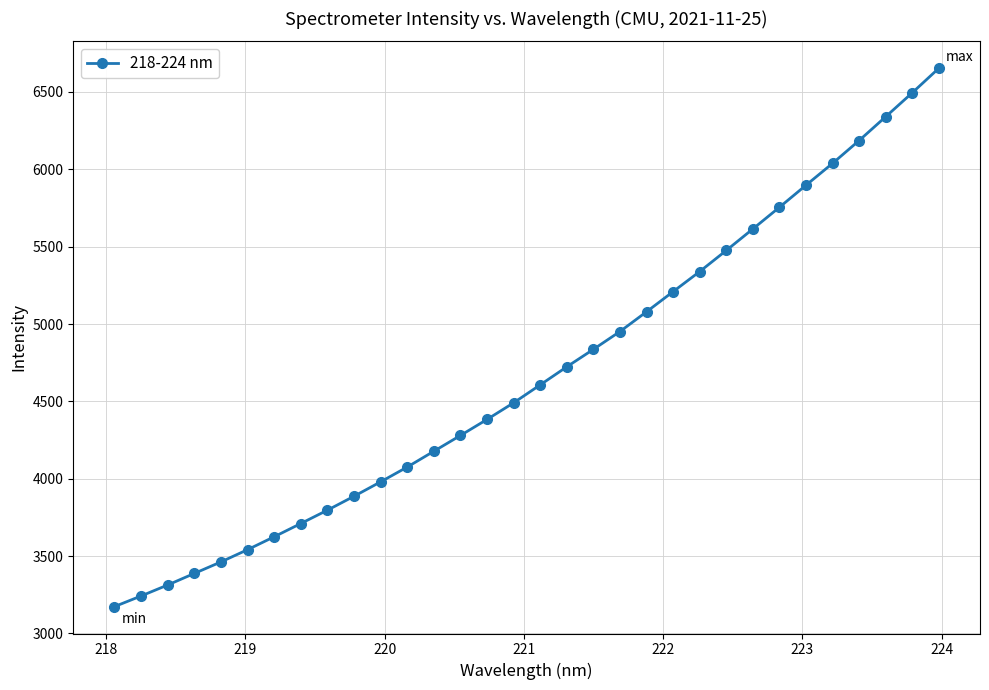

What is the sum of all values?

149731.9